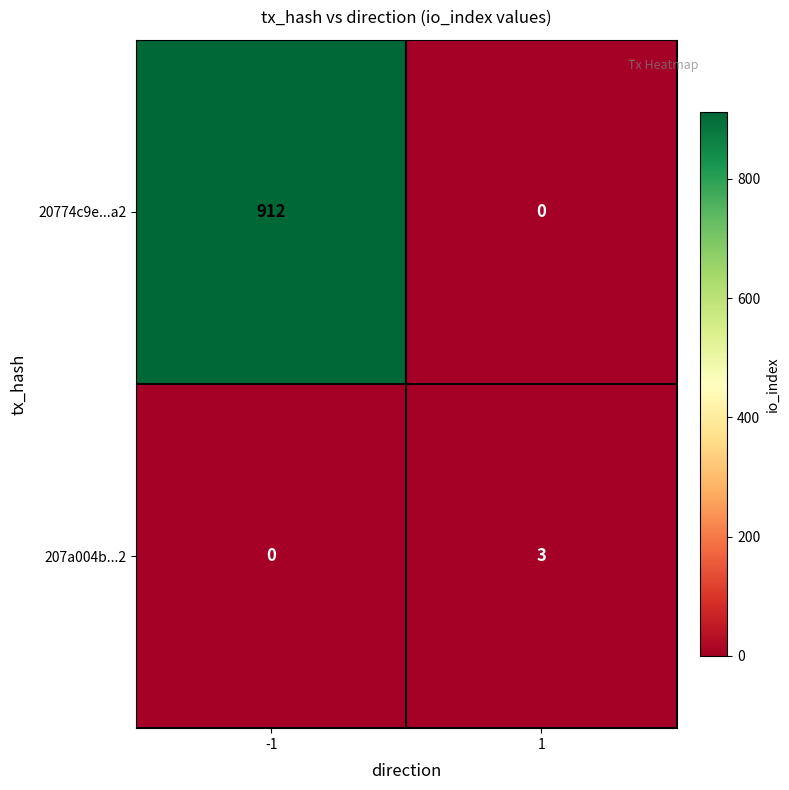

At 1, list the series in order from smallest to largest.

20774c9e...a2, 207a004b...2